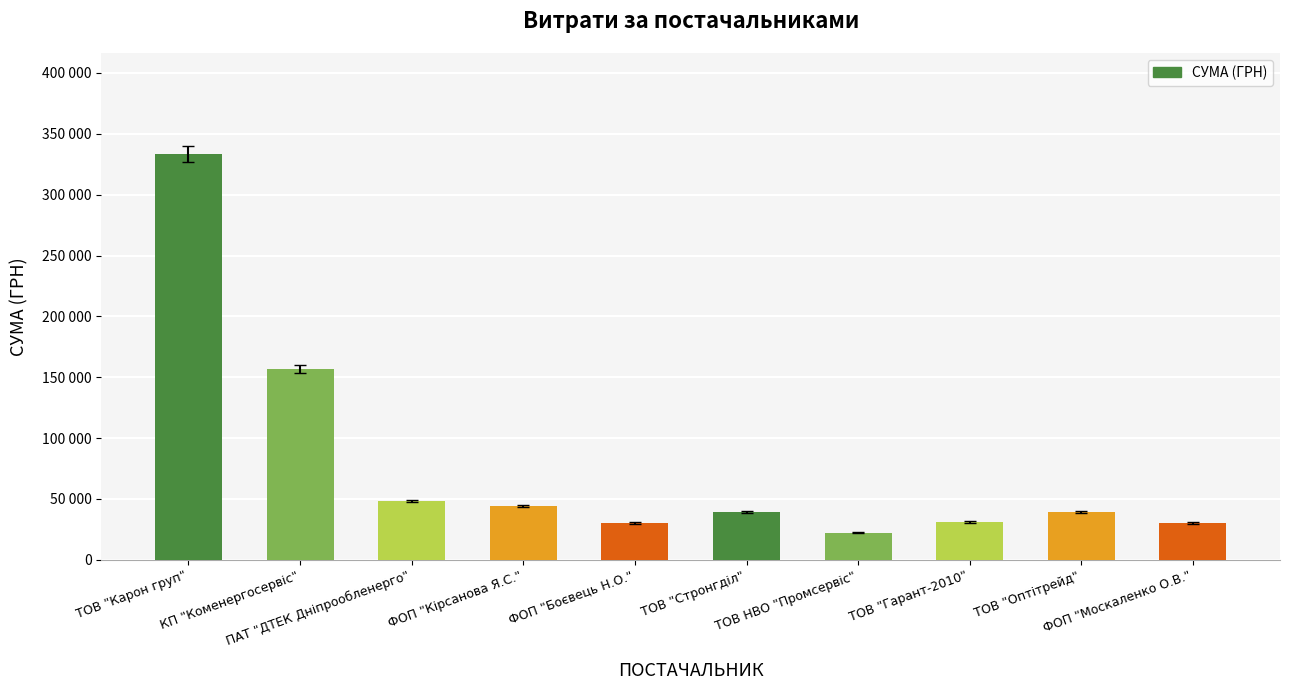

Is it true that the value at ТОВ "Стронгділ" is 39240.0?

True